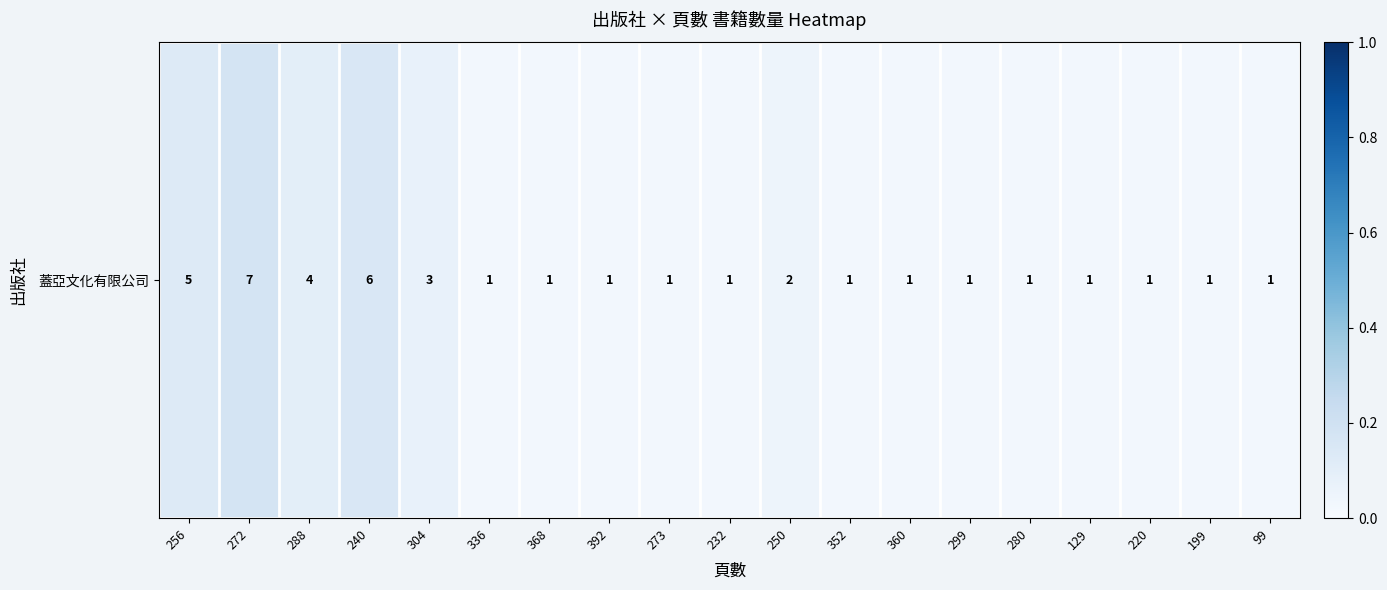

Rank the categories by value from highest to lowest.

272, 240, 256, 288, 304, 250, 336, 368, 392, 273, 232, 352, 360, 299, 280, 129, 220, 199, 99